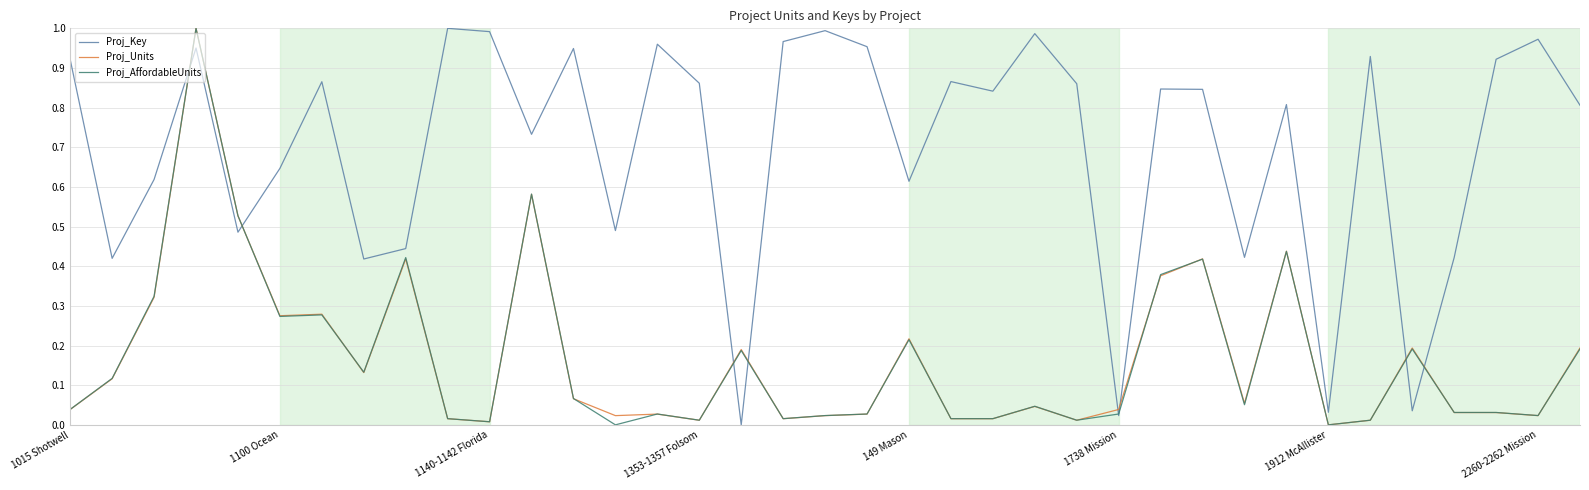

Does the chart display data point markers on the line(s)?

No